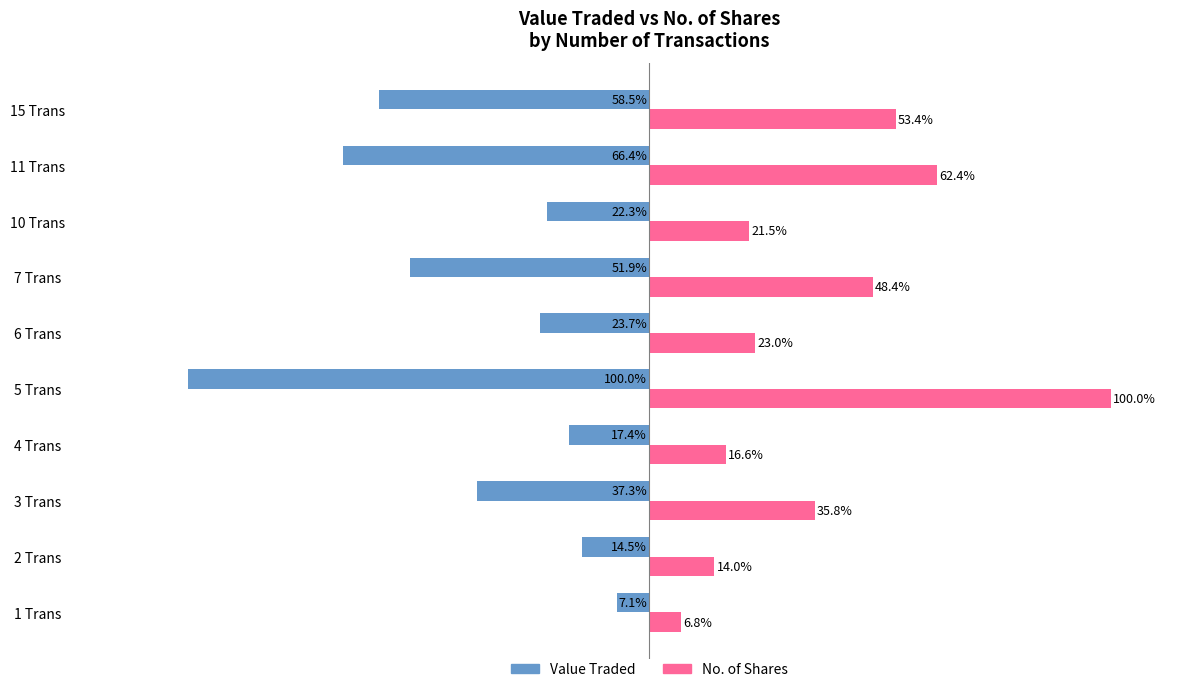

Which series has the widest spread of values?

No. of Shares